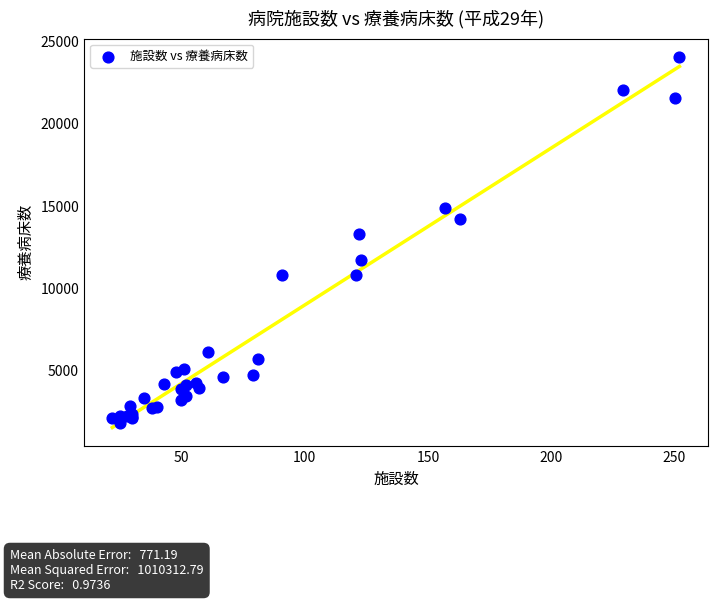

What Y value in the scatter plot is closest to 12942?

13318